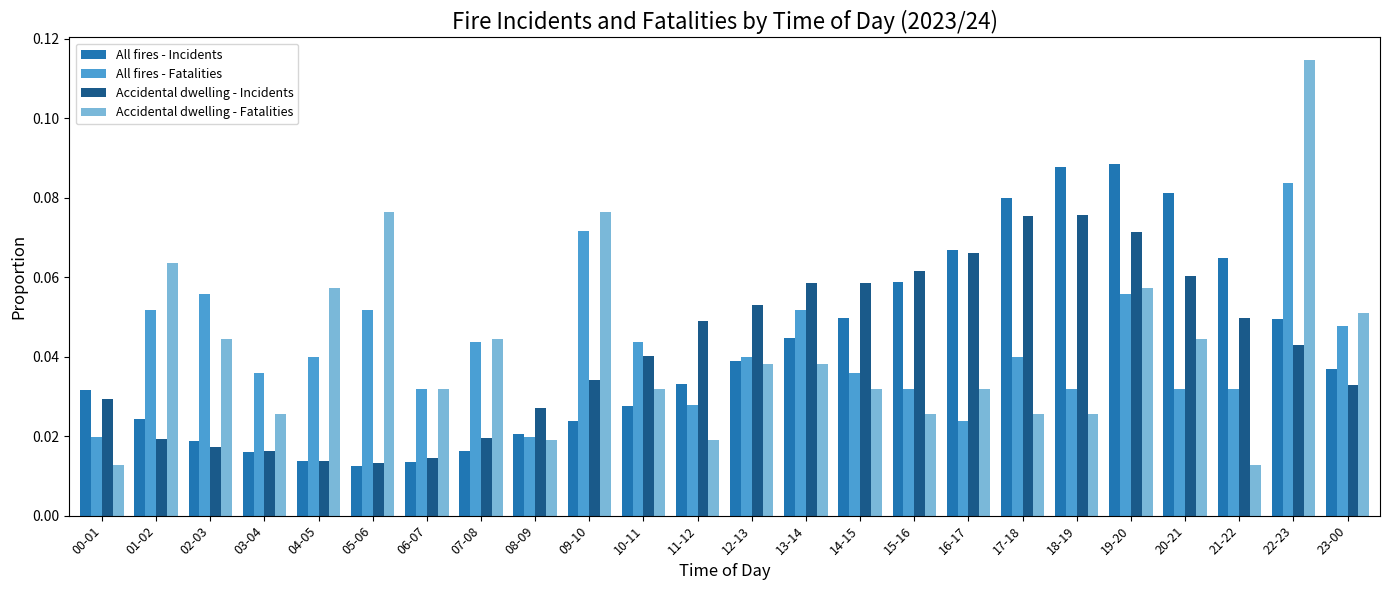

The All fires - Incidents series shows 0.0 at 17-18. True or false?

False